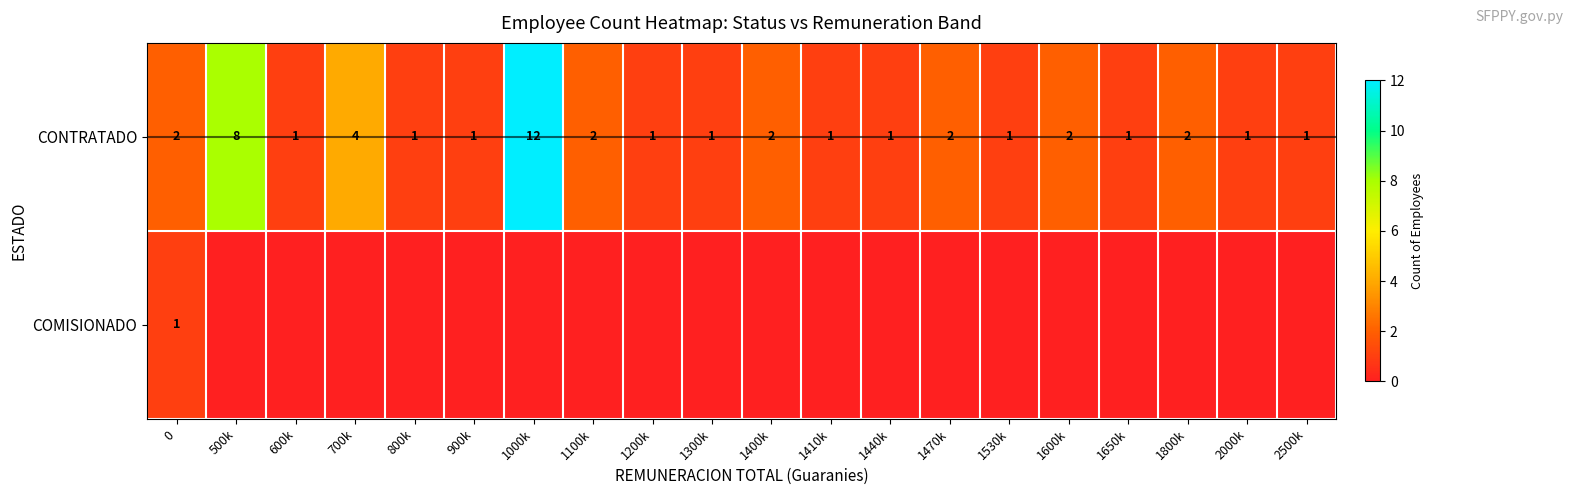

What is the difference between the maximum and minimum values in the CONTRATADO series?

11